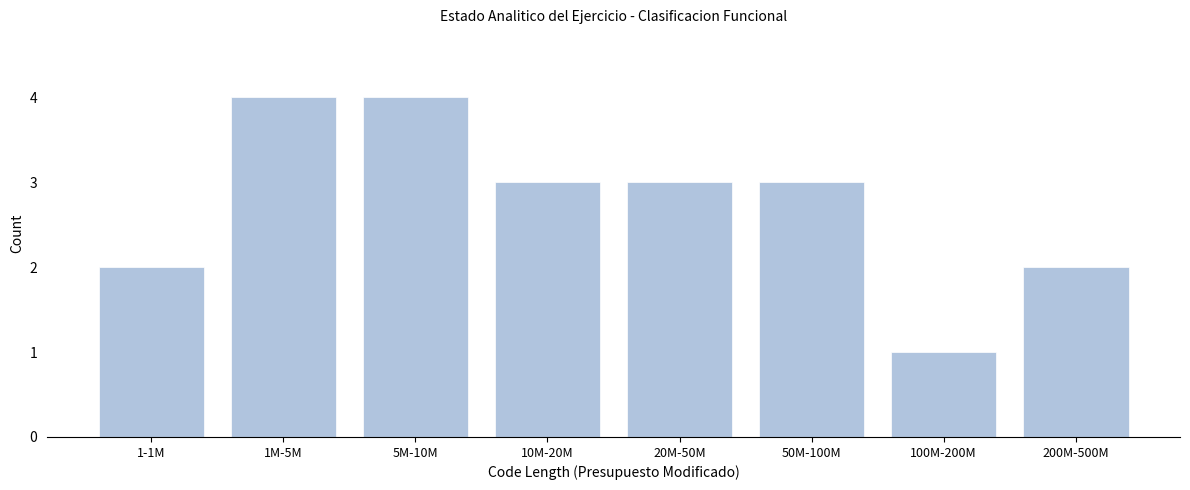

Reading right to left, what are all the values shown in this chart?

200M-500M=2	100M-200M=1	50M-100M=3	20M-50M=3	10M-20M=3	5M-10M=4	1M-5M=4	1-1M=2